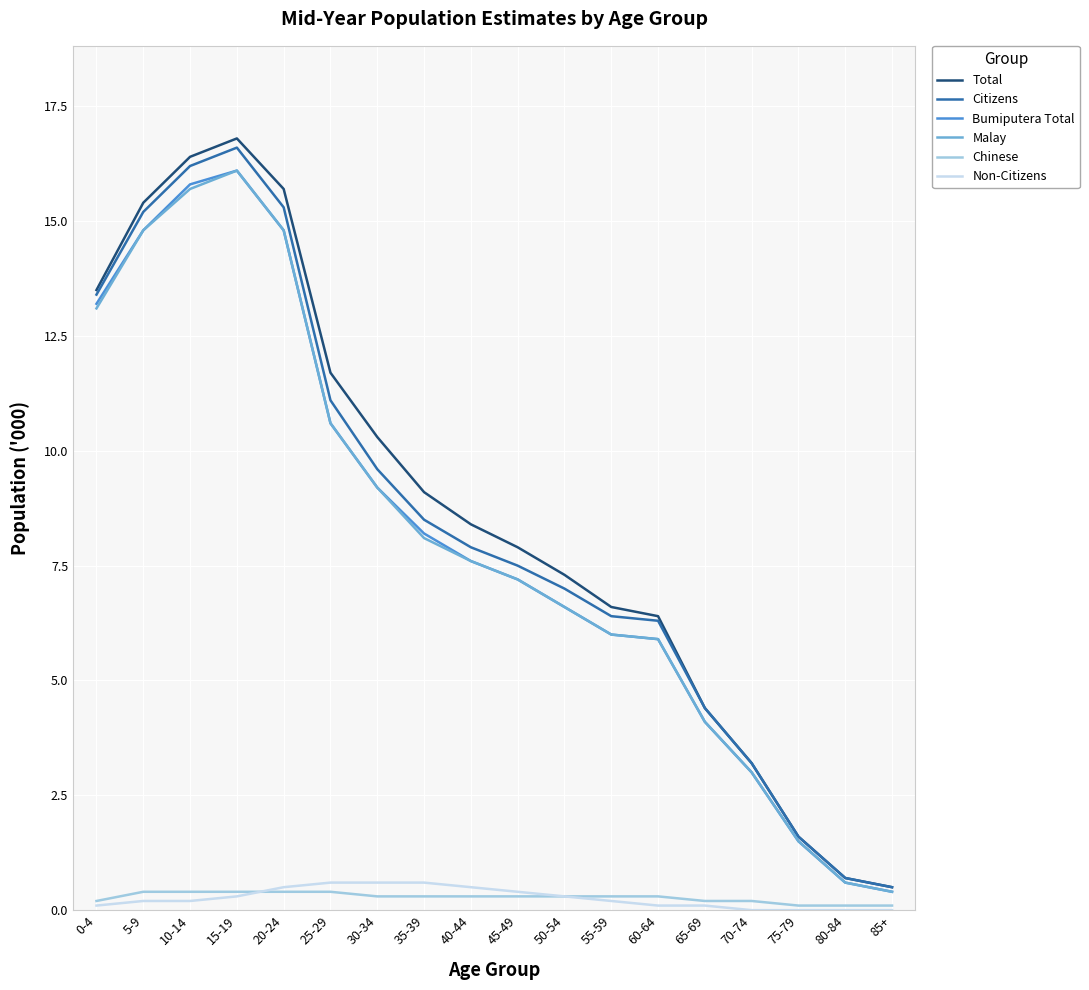

True or false: Chinese and Citizens intersect in this chart.

False